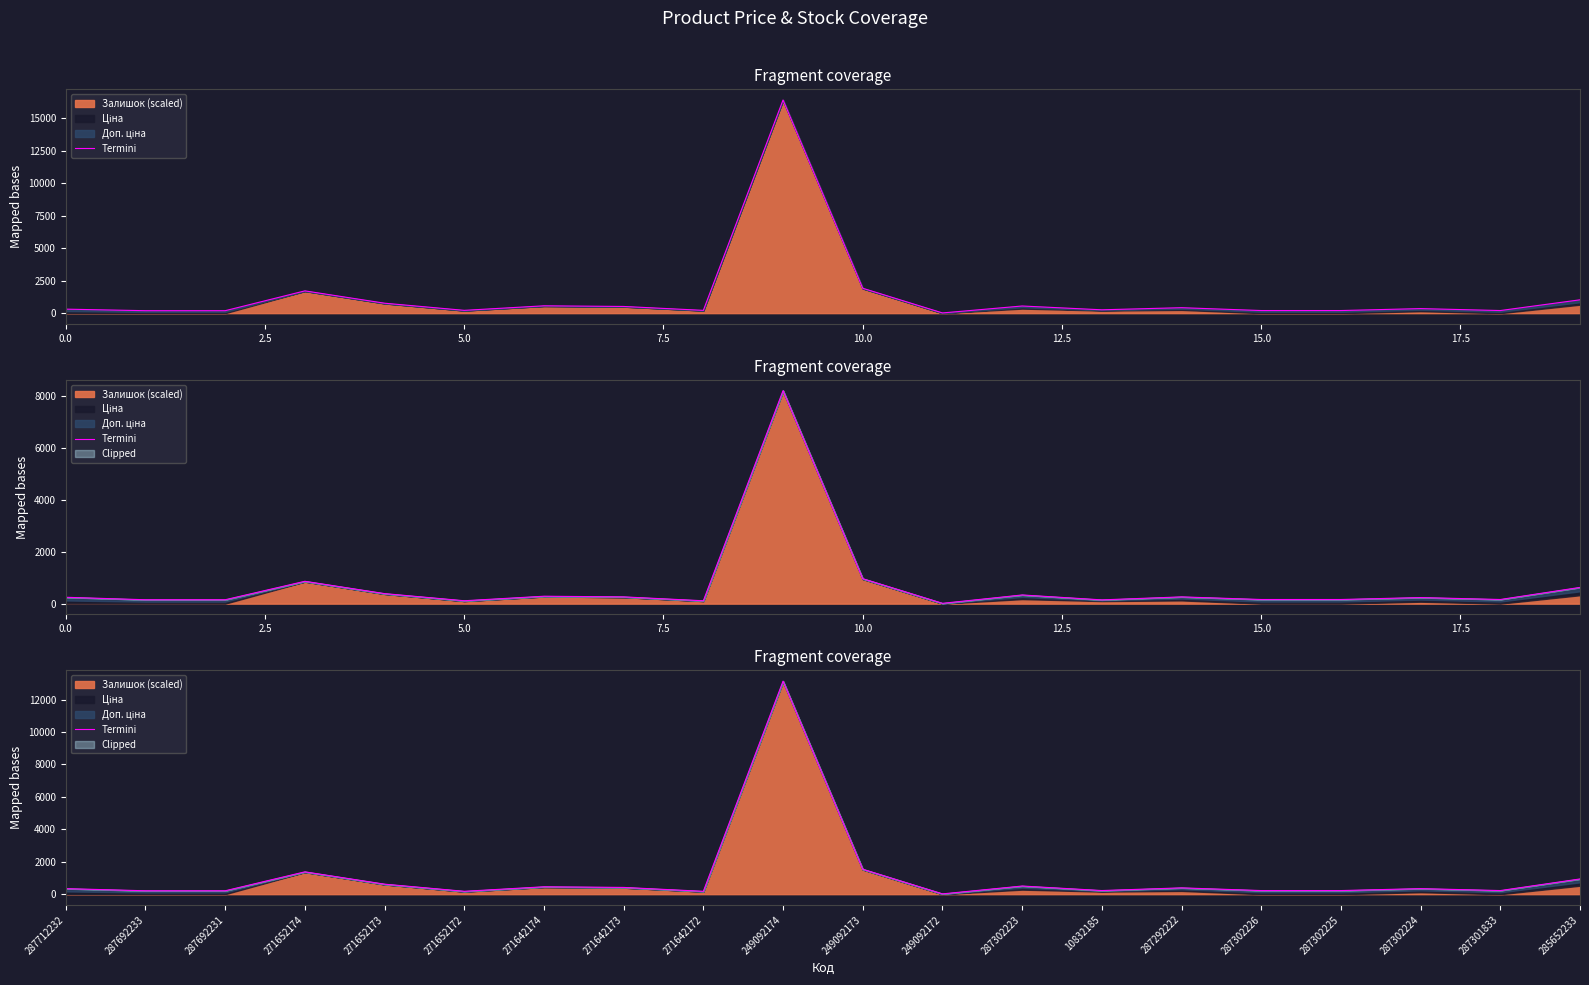

Reading left to right, list all the values displayed in this chart.

341.3	208.9	208.9	1376.2	616.2	176.2	455.5	415.5	175.5	13136.8	1536.8	16.8	501.8	223.0	388.6	221.8	221.8	341.8	221.8	937.7